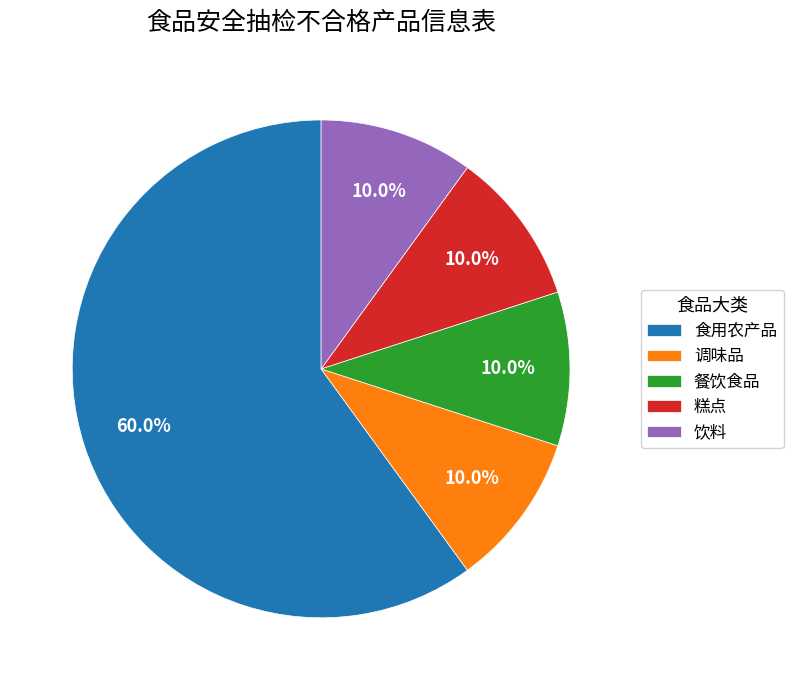

To the nearest percent, what portion does 饮料 represent?

10%